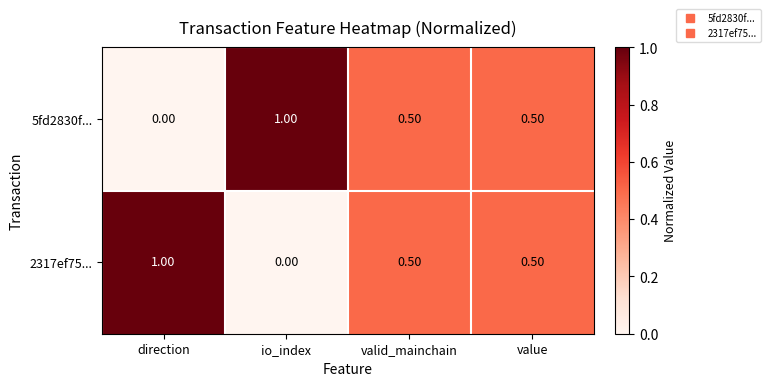

At which label does 2317ef75... reach its peak?

direction